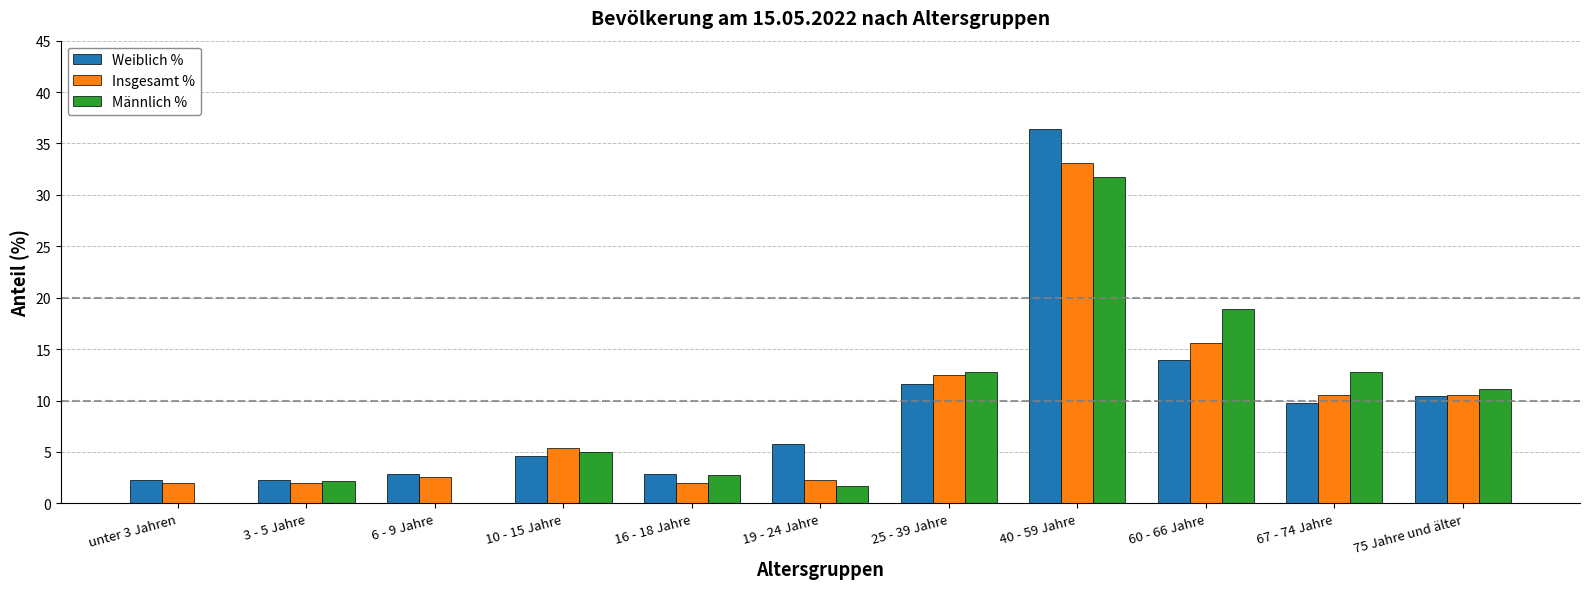

Which series changed the most between 60 - 66 Jahre and 67 - 74 Jahre?

Männlich %